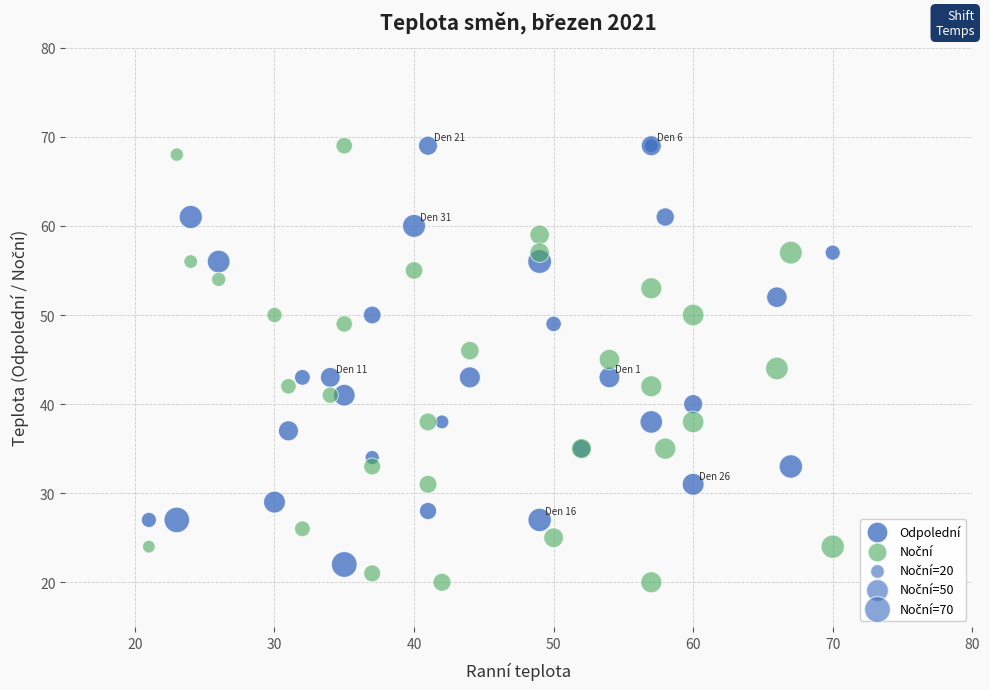

What is the X range (max minus min) for the scatter plot?

49